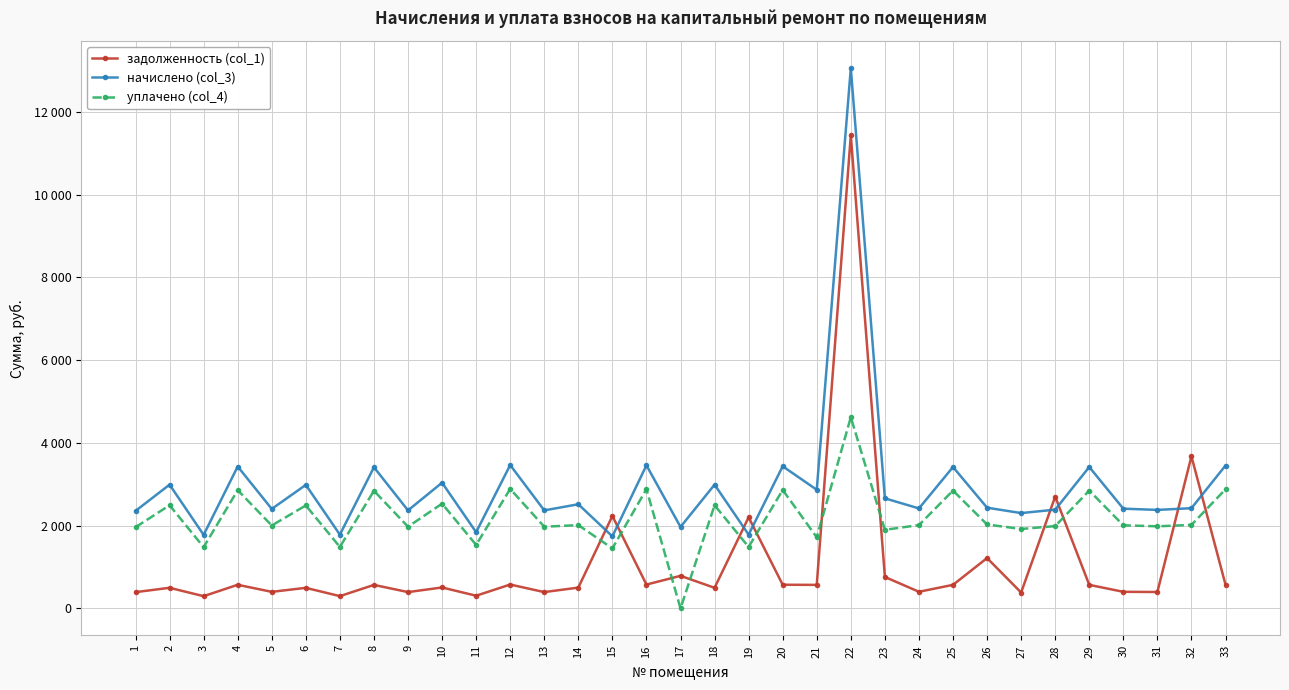

What is the total value across all series at 26?

5679.2